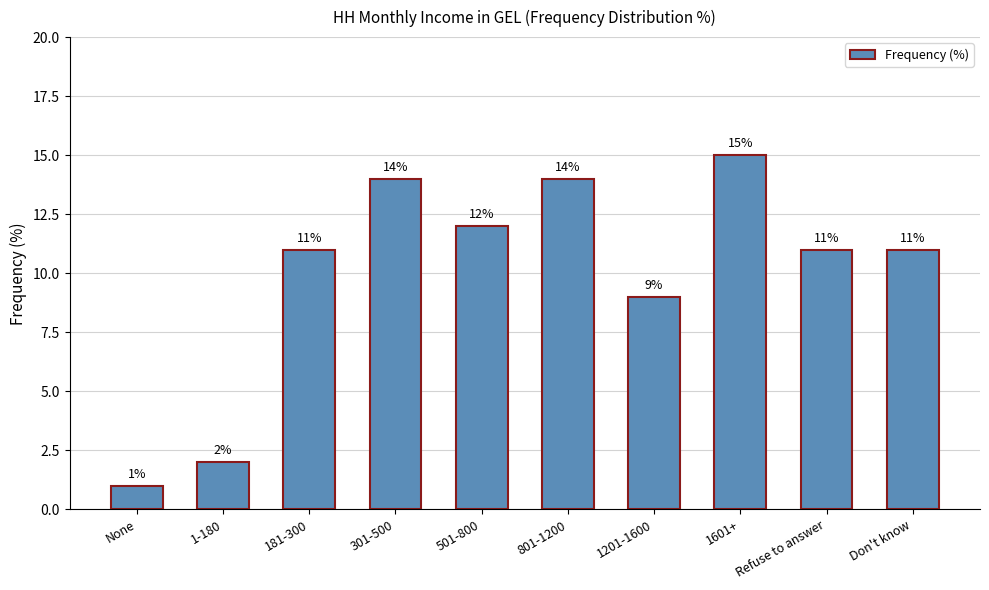

What is the sum of the values at 1-180 and Don't know?

13